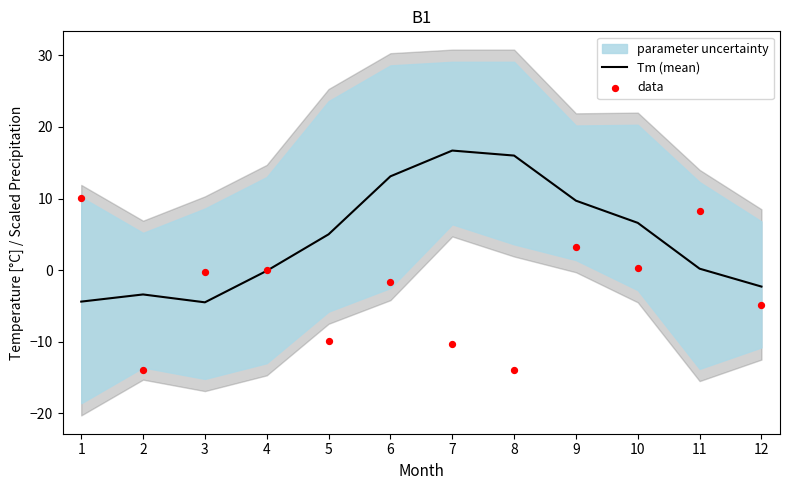

Is it true that Tm (mean) equals -0.1 at 4?

True